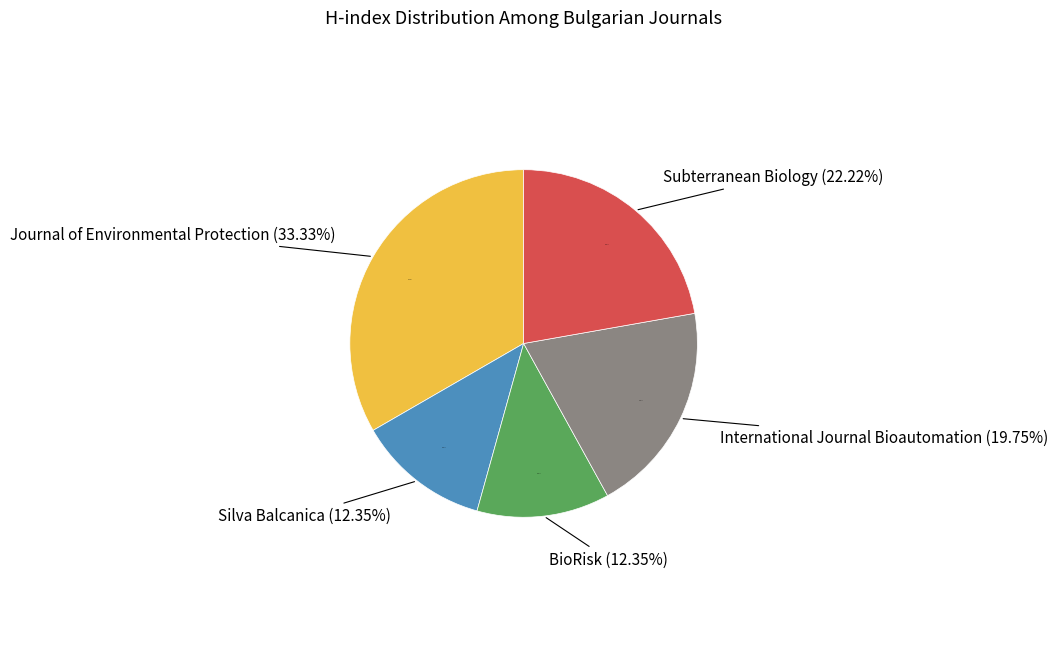

How many segments does this pie chart have?

5